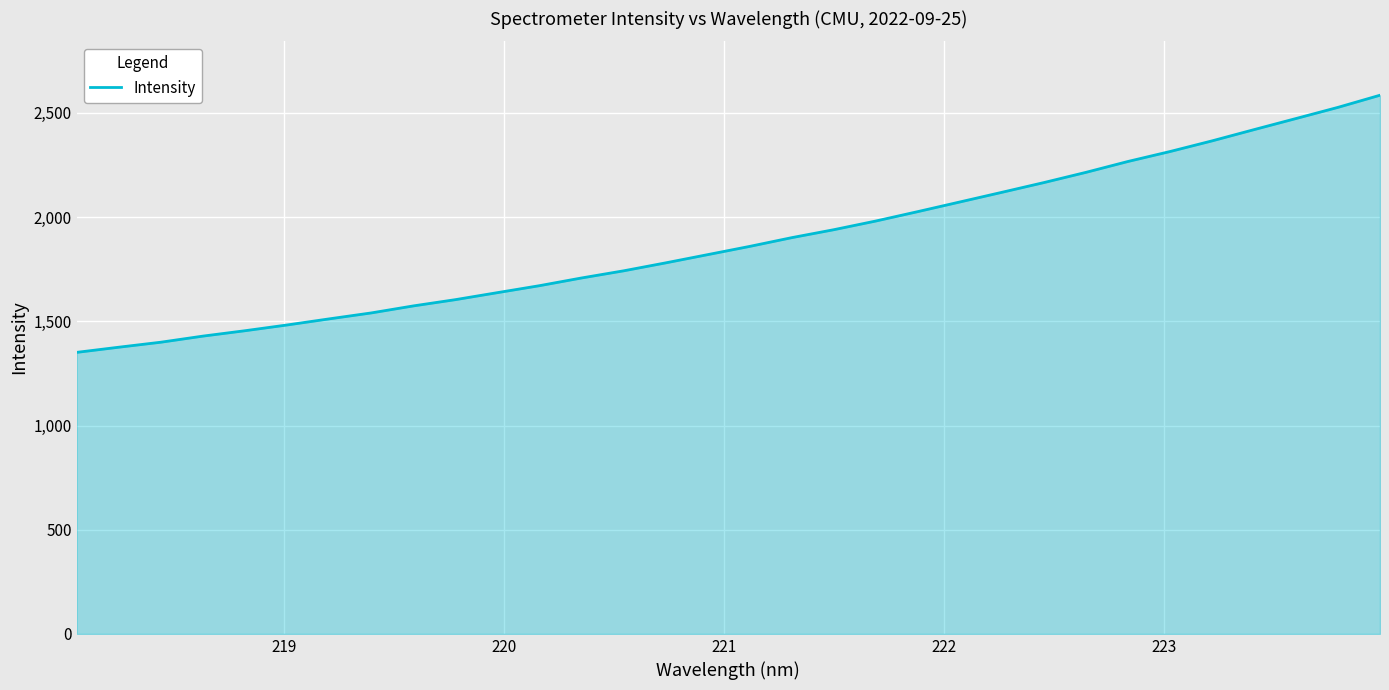

What is the smallest value displayed?

1351.0